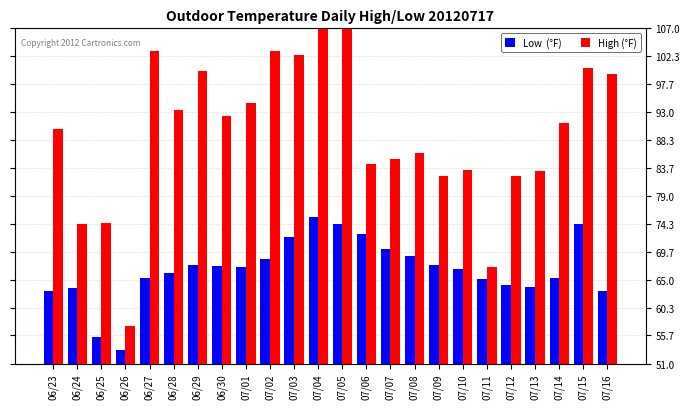

What is the total value across all series at 07/06?

156.9